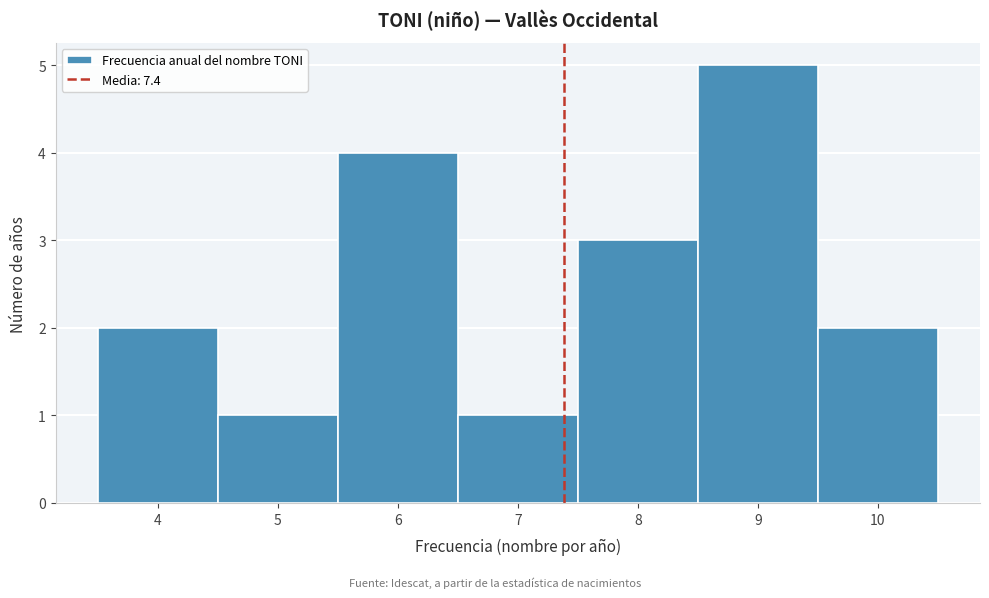

Reading left to right, list every bar in this chart as the range it spans on the x-axis followed by its height. The values are not printed on the chart, so give them approximately, as read against the axis.

3.5 to 4.5: 2
4.5 to 5.5: 1
5.5 to 6.5: 4
6.5 to 7.5: 1
7.5 to 8.5: 3
8.5 to 9.5: 5
9.5 to 10.5: 2